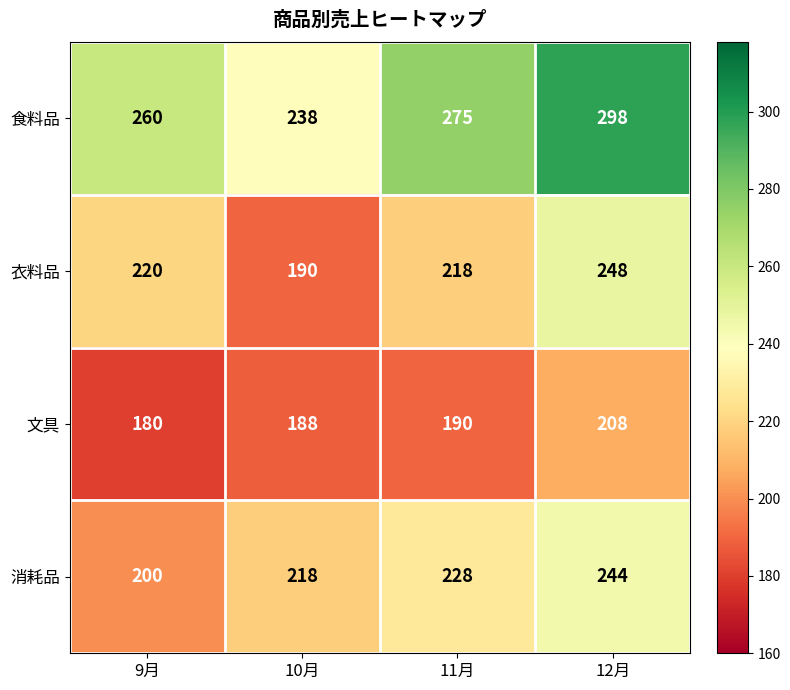

Count the 消耗品 values in the range 218 to 244.

3